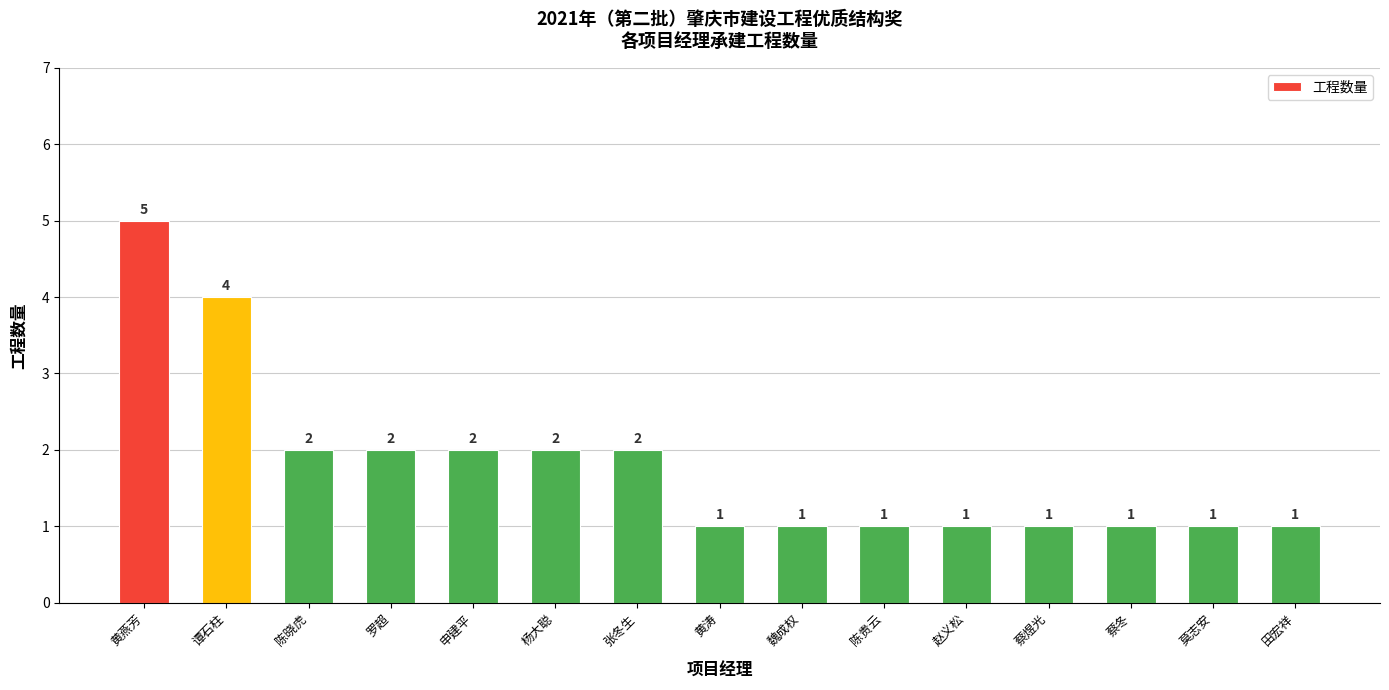

Reading left to right, list all the values displayed in this chart.

黄燕芳=5	谭石柱=4	陈晓虎=2	罗超=2	申建平=2	杨大聪=2	张冬生=2	黄涛=1	魏成权=1	陈贵云=1	赵义松=1	蔡煜光=1	蔡冬=1	莫志安=1	田宏祥=1